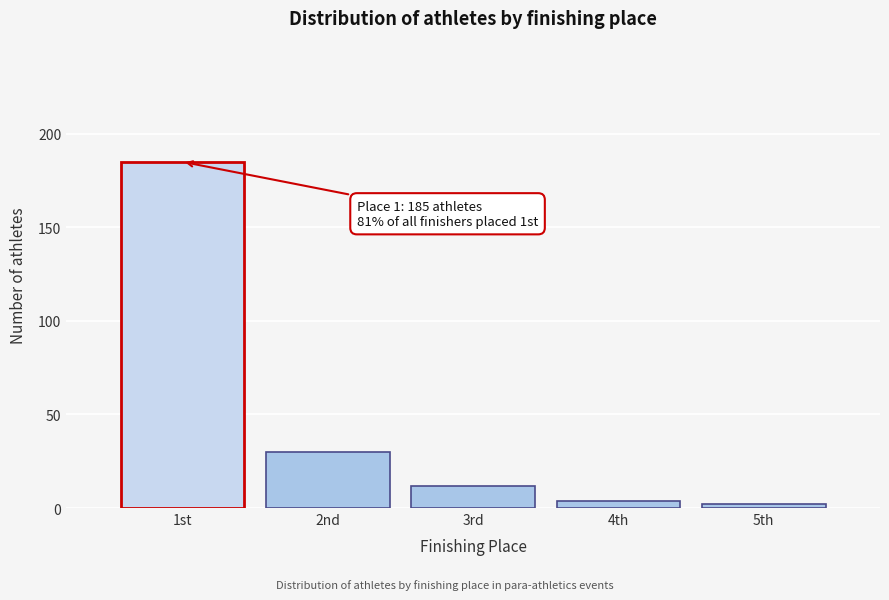

Reading right to left, extract all data points from this chart.

2	4	12	30	185